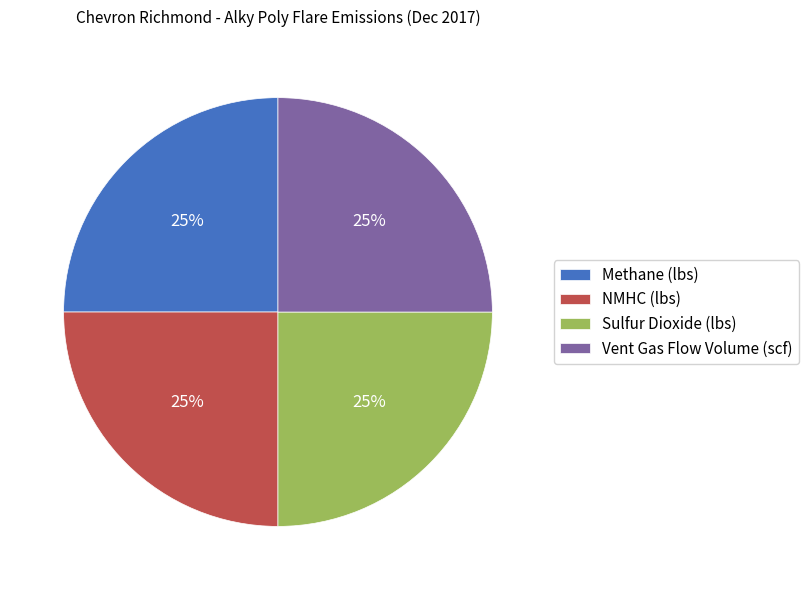

To the nearest percent, what is the combined percentage of Sulfur Dioxide (lbs) and Methane (lbs)?

50%